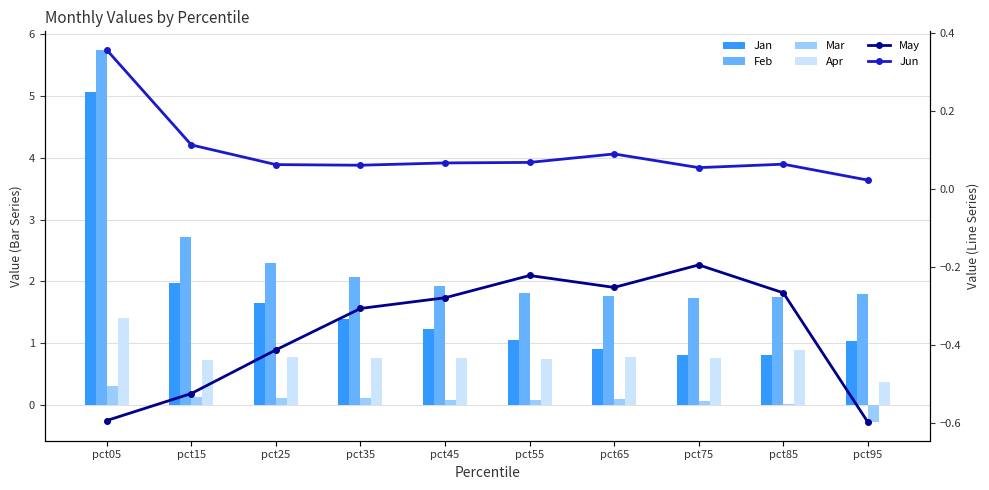

Rank the series by their maximum value, from lowest to highest.

May, Mar, Jun, Apr, Jan, Feb